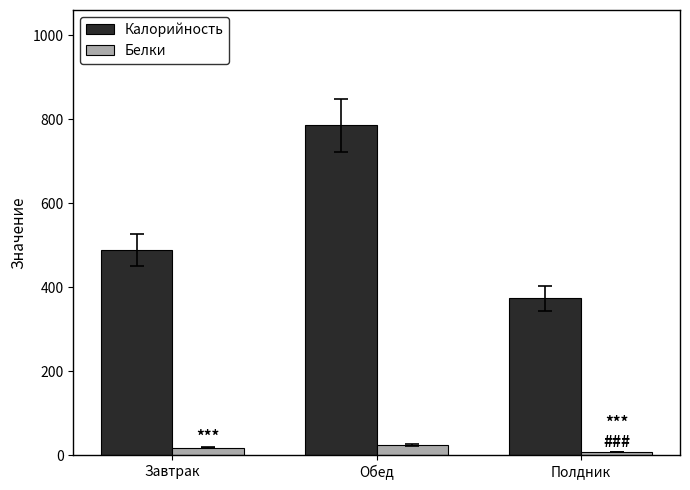

The value of Калорийность at Обед is 785.2. True or false?

True